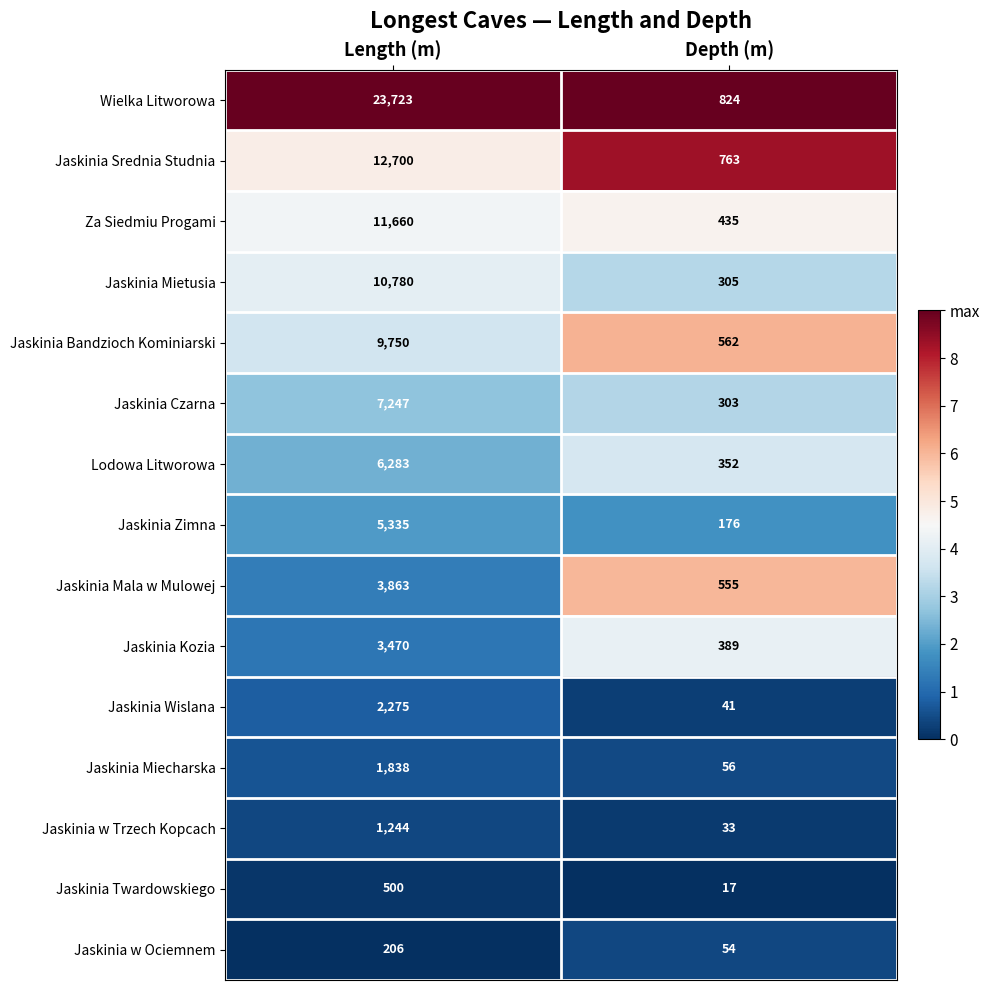

Reading left to right, transcribe all the data shown in this chart.

Wielka Litworowa: 23723	824
Jaskinia Srednia Studnia: 12700	763
Za Siedmiu Progami: 11660	435
Jaskinia Mietusia: 10780	305
Jaskinia Bandzioch Kominiarski: 9750	562
Jaskinia Czarna: 7247	303
Lodowa Litworowa: 6283	352
Jaskinia Zimna: 5335	176
Jaskinia Mala w Mulowej: 3863	555
Jaskinia Kozia: 3470	389
Jaskinia Wislana: 2275	41
Jaskinia Miecharska: 1838	56
Jaskinia w Trzech Kopcach: 1244	33
Jaskinia Twardowskiego: 500	17
Jaskinia w Ociemnem: 206	54